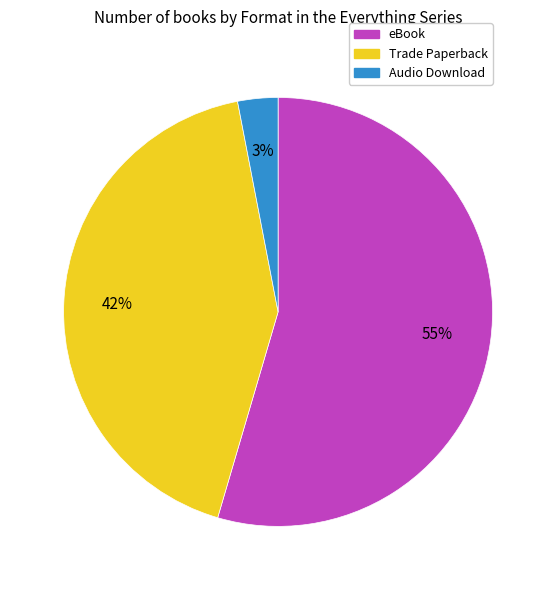

True or false: Audio Download accounts for 3% of the total.

True